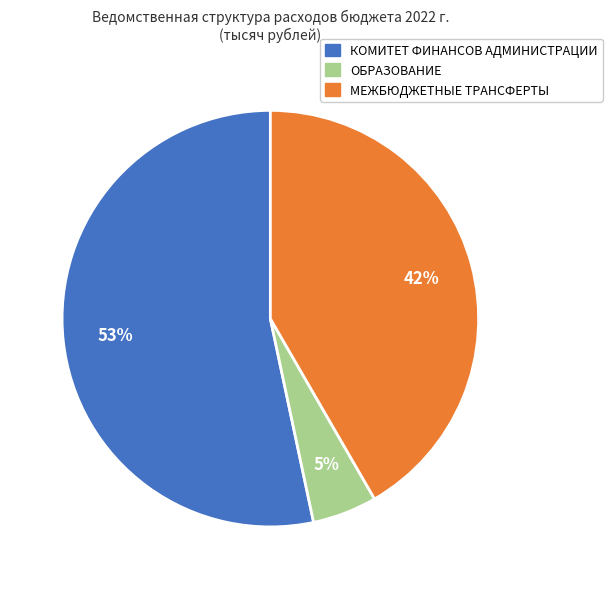

Is it true that МЕЖБЮДЖЕТНЫЕ ТРАНСФЕРТЫ is 32% of the pie?

False